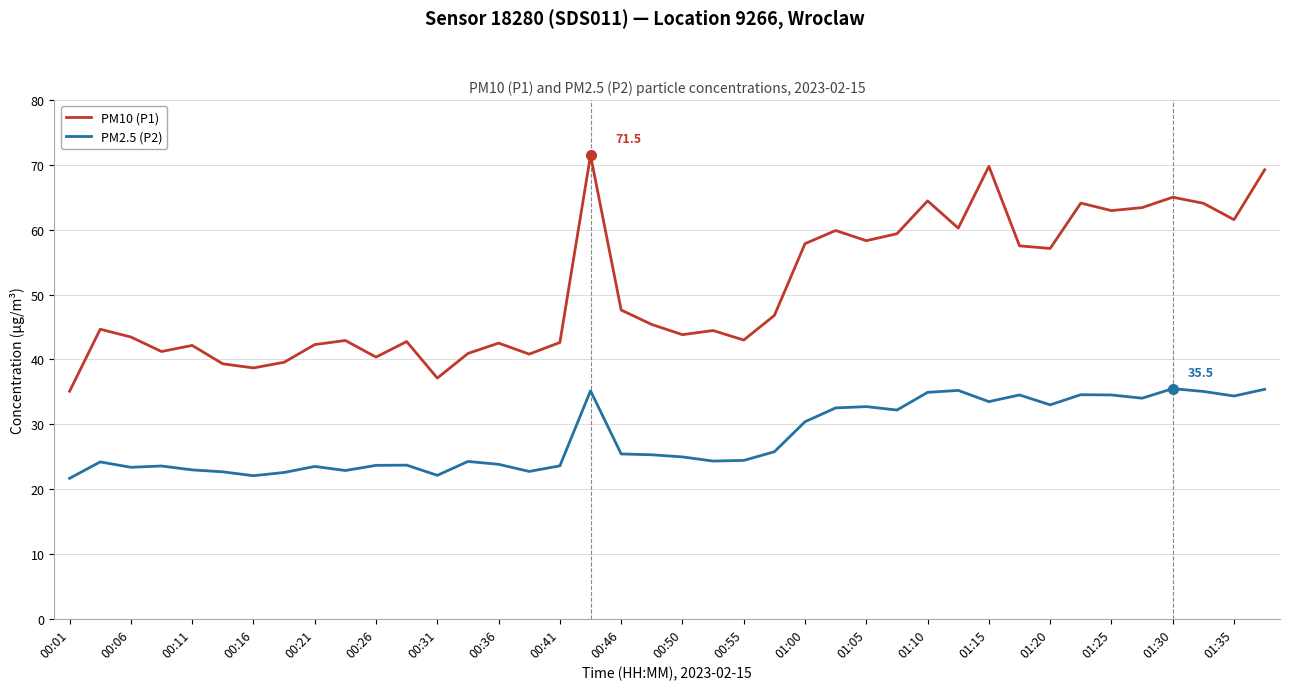

True or false: PM2.5 (P2) and PM10 (P1) cross at least once.

False